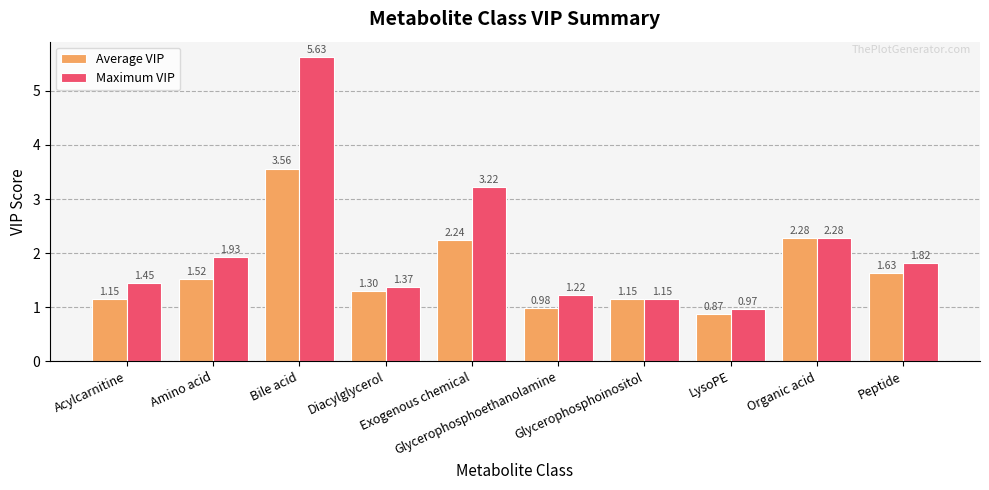

The Maximum VIP series shows 2.0 at Acylcarnitine. True or false?

False